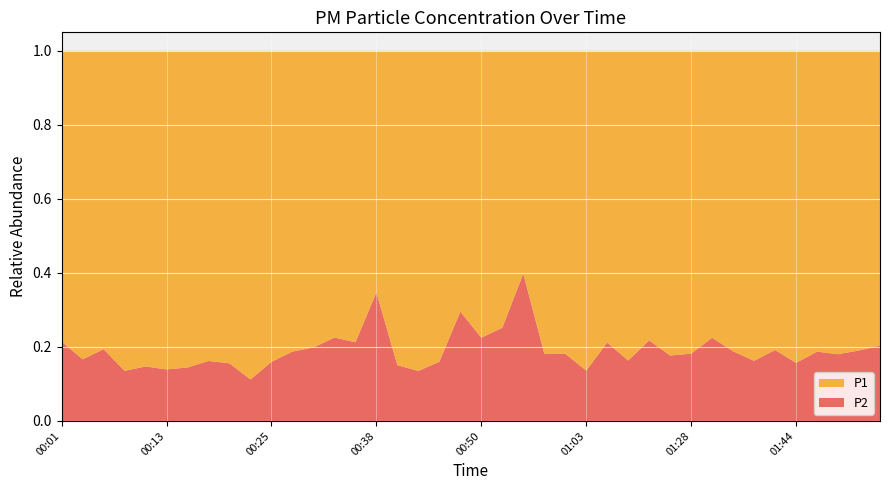

Reading right to left, transcribe all the data shown in this chart.

P1: 02:01=9.5	01:55=7.7	01:52=8.1	01:47=12.8	01:44=9.1	01:39=7.9	01:36=8.2	01:34=6.5	01:31=10.4	01:28=10.3	01:16=5.5	01:11=4.8	01:08=7.3	01:05=5.1	01:03=9.7	01:00=4.5	00:58=5.4	00:55=1.8	00:53=4.1	00:50=6.8	00:48=4.7	00:45=7.3	00:43=8.3	00:40=10.3	00:38=1.9	00:35=5.9	00:33=5.5	00:30=5.6	00:28=7.1	00:25=7.1	00:23=9.1	00:20=6.3	00:18=8.3	00:15=6.9	00:13=7.6	00:10=7.1	00:08=7.5	00:05=9.9	00:03=8.5	00:01=3.9
P2: 02:01=2.4	01:55=1.8	01:52=1.8	01:47=3.0	01:44=1.7	01:39=1.9	01:36=1.6	01:34=1.5	01:31=3.0	01:28=2.3	01:16=1.2	01:11=1.4	01:08=1.4	01:05=1.4	01:03=1.5	01:00=1.0	00:58=1.2	00:55=1.2	00:53=1.4	00:50=2.0	00:48=1.9	00:45=1.4	00:43=1.3	00:40=1.8	00:38=1.0	00:35=1.6	00:33=1.6	00:30=1.4	00:28=1.6	00:25=1.4	00:23=1.1	00:20=1.2	00:18=1.6	00:15=1.2	00:13=1.2	00:10=1.2	00:08=1.2	00:05=2.4	00:03=1.7	00:01=1.1